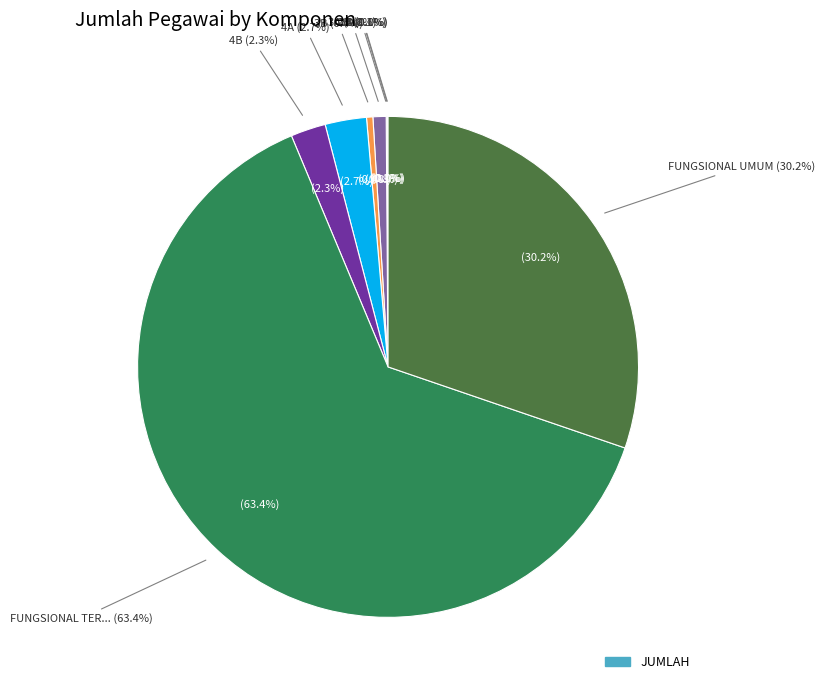

What is the total percentage of FUNGSIONAL TERTENTU and 3A?

64.3%